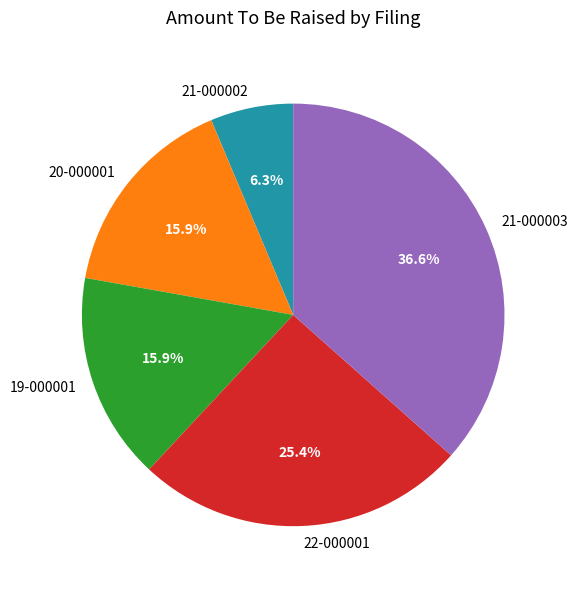

Which slice is the smallest?

21-000002